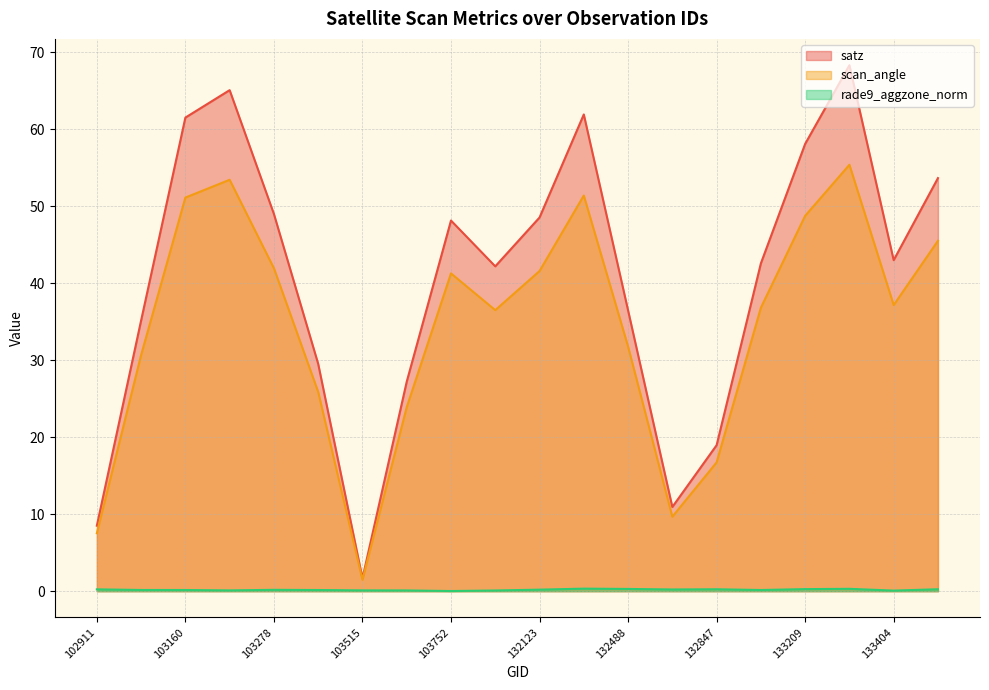

Does the chart display data point markers on the line(s)?

No